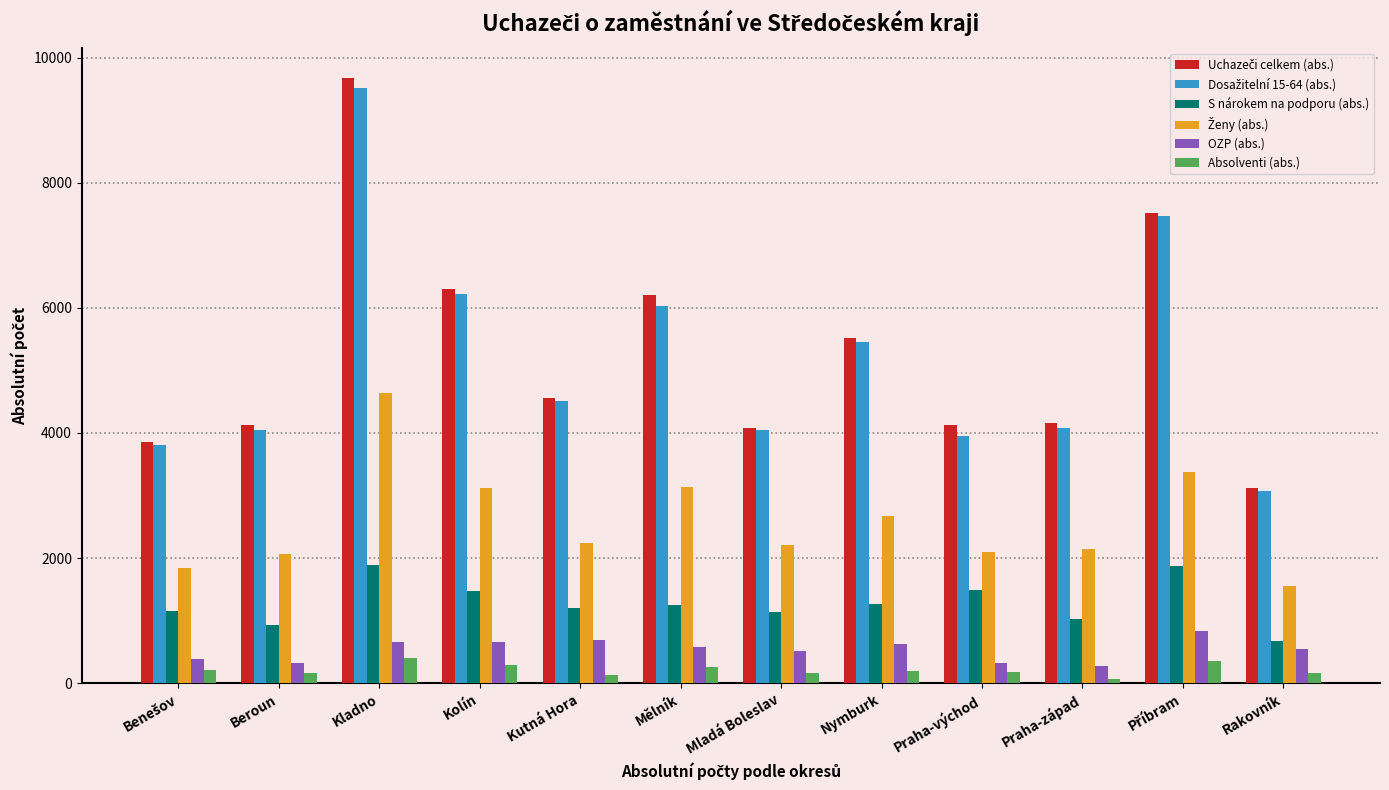

True or false: Absolventi (abs.) has a value of 64 at Praha-západ.

True